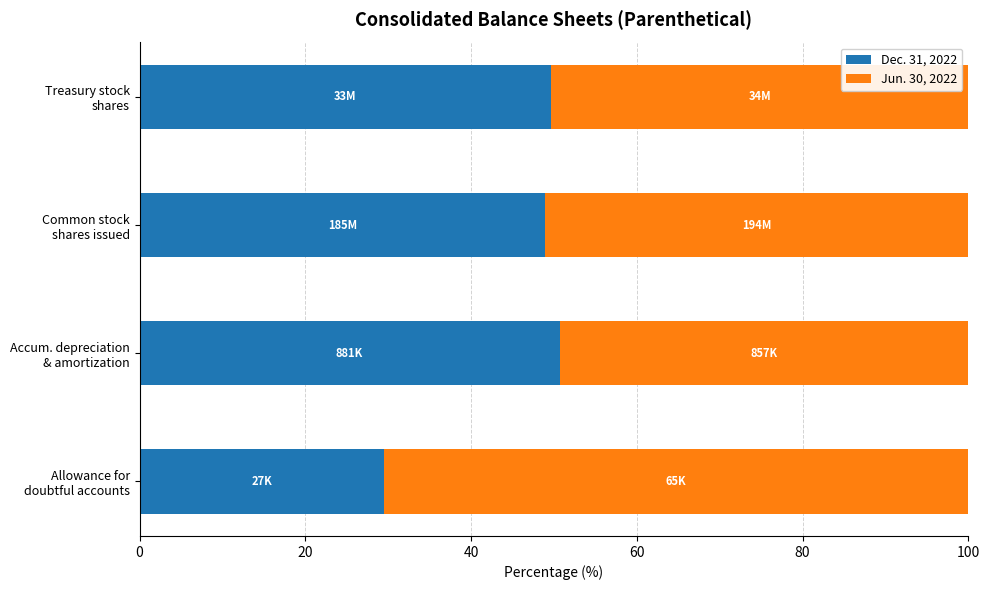

What is the maximum value for Dec. 31, 2022?

50.7